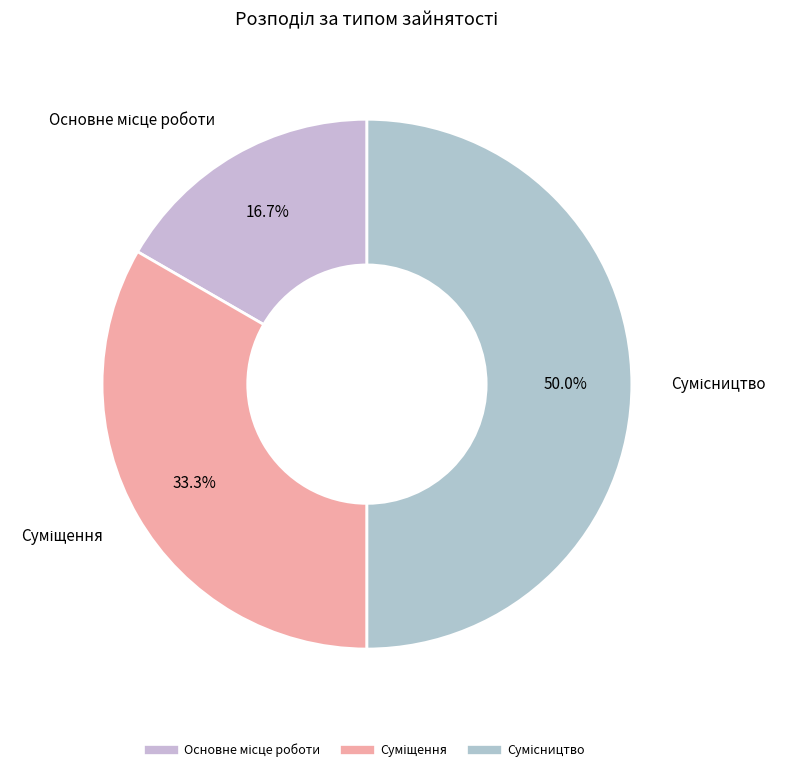

Which has a higher value, Сумісництво or Суміщення?

Сумісництво